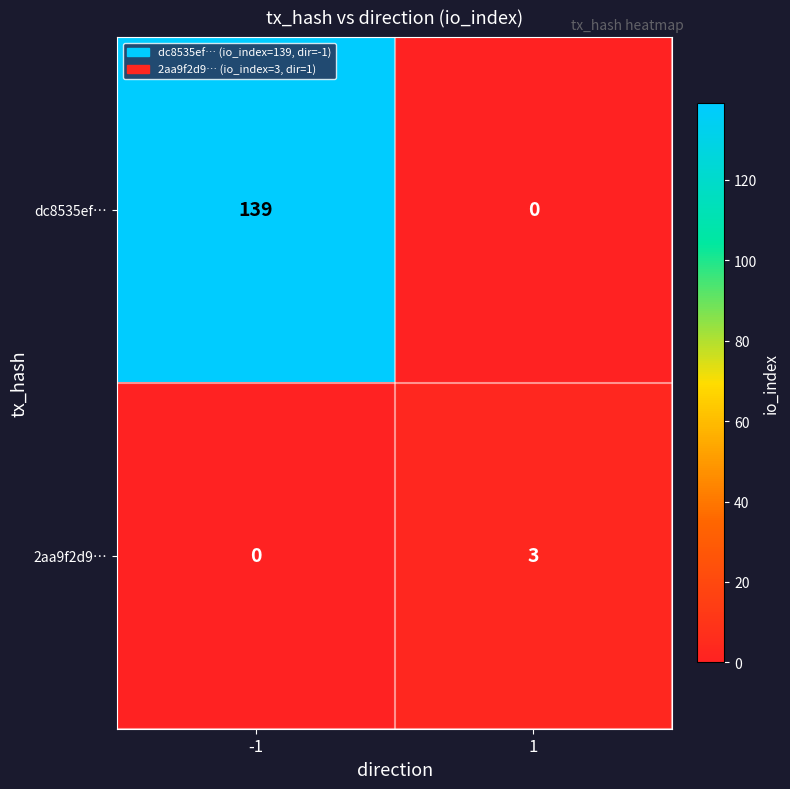

What is the sum of all dc8535ef… values?

139